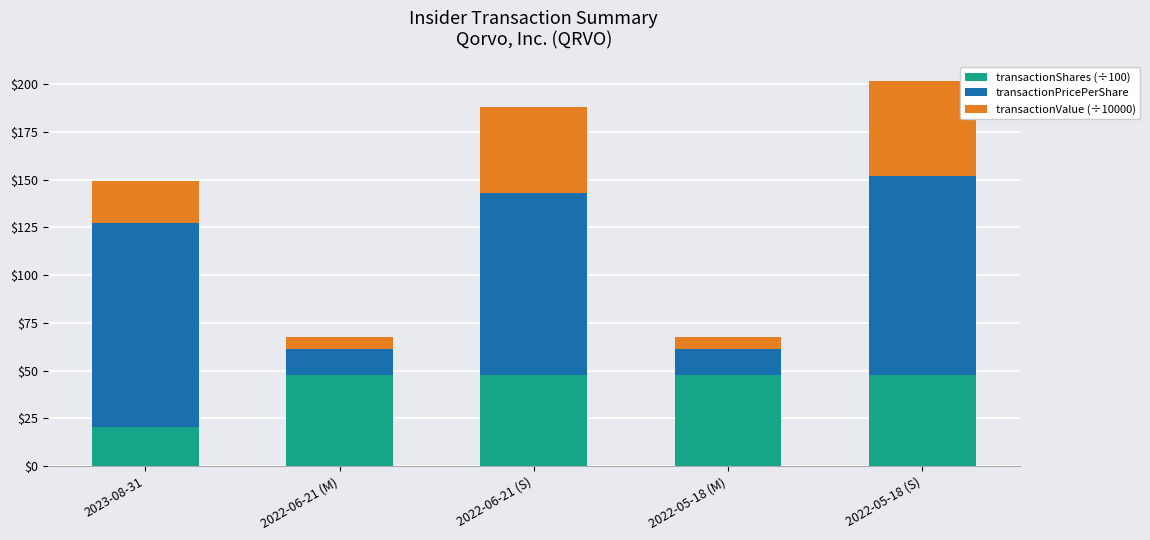

At which label does transactionShares (÷100) reach its minimum?

2023-08-31